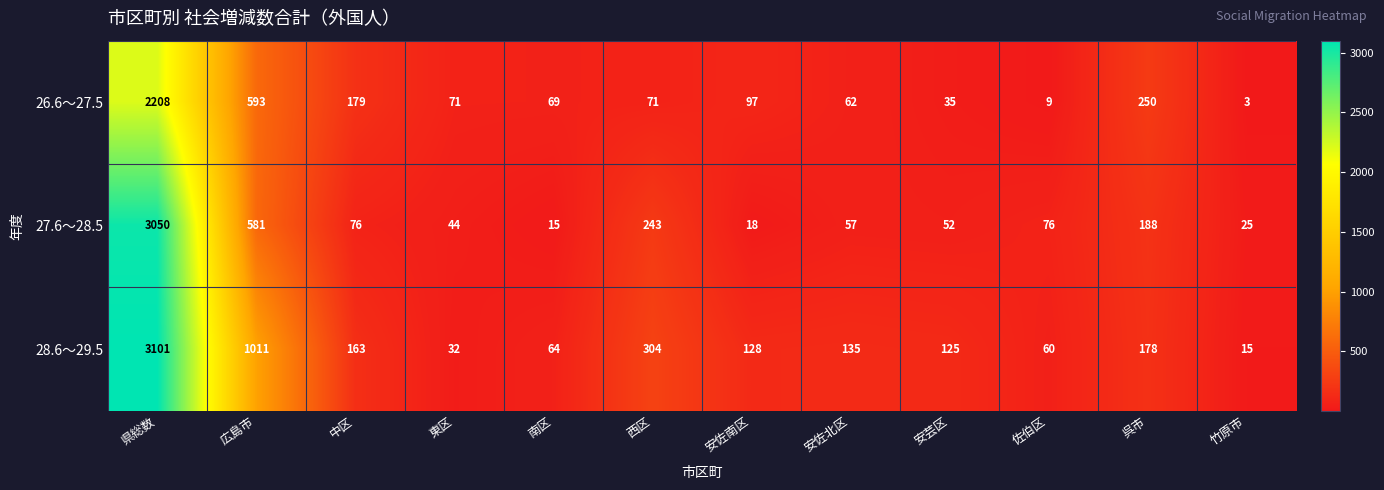

Which label corresponds to the largest value in the chart?

県総数